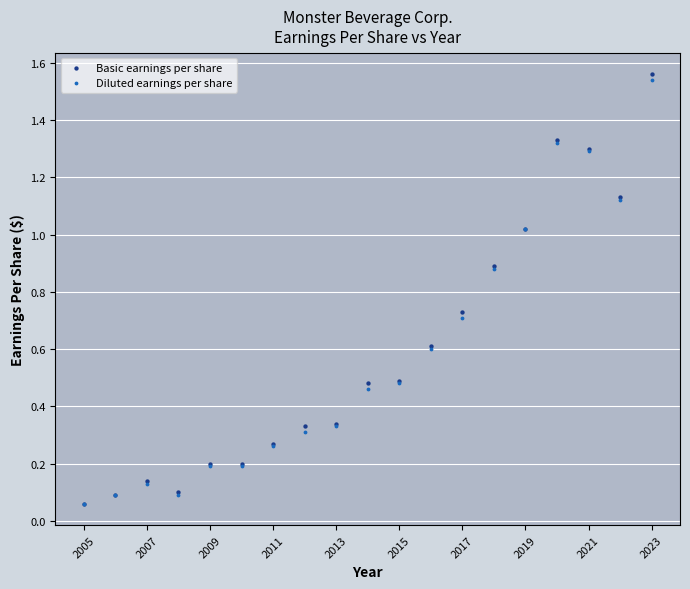

Which series has the largest Y range (max minus min)?

Basic earnings per share